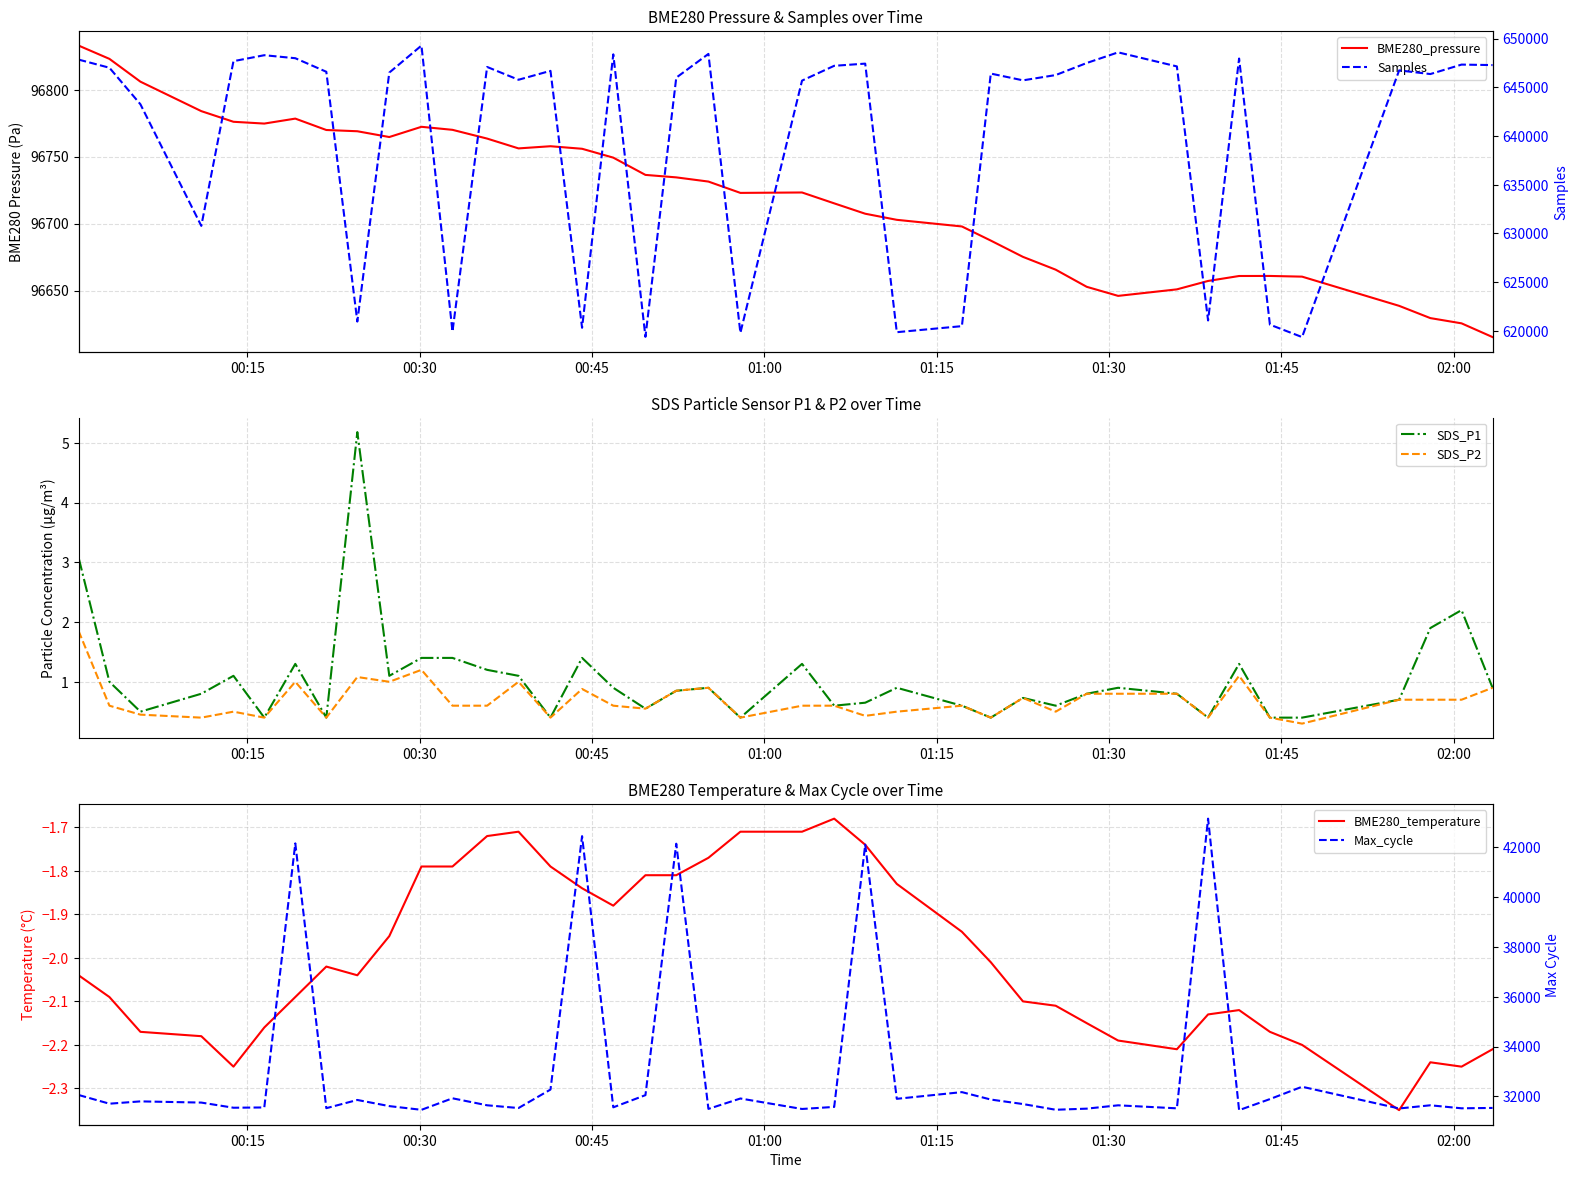

What is the minimum value for SDS_P2?

0.3